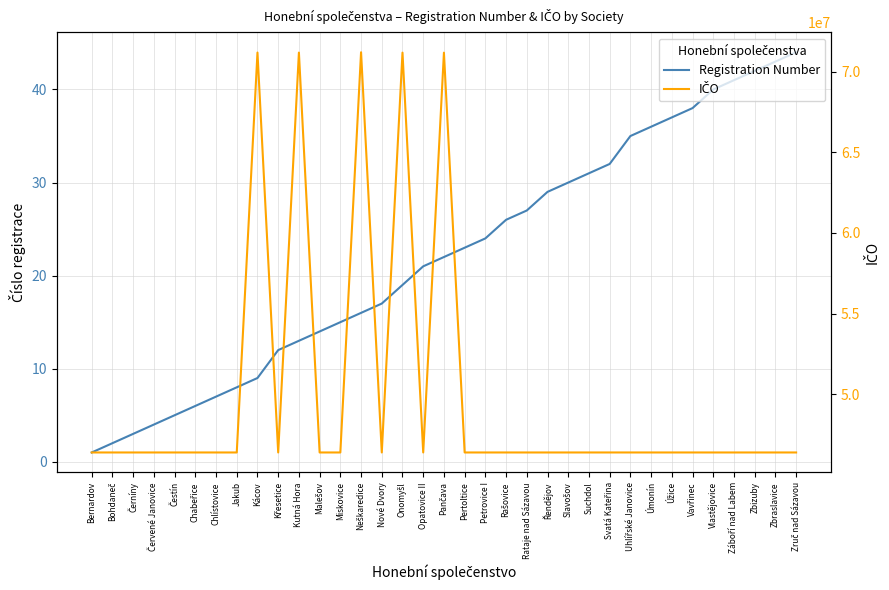

In IČO, how many points are lower than both neighbors (excluding endpoints)?

12